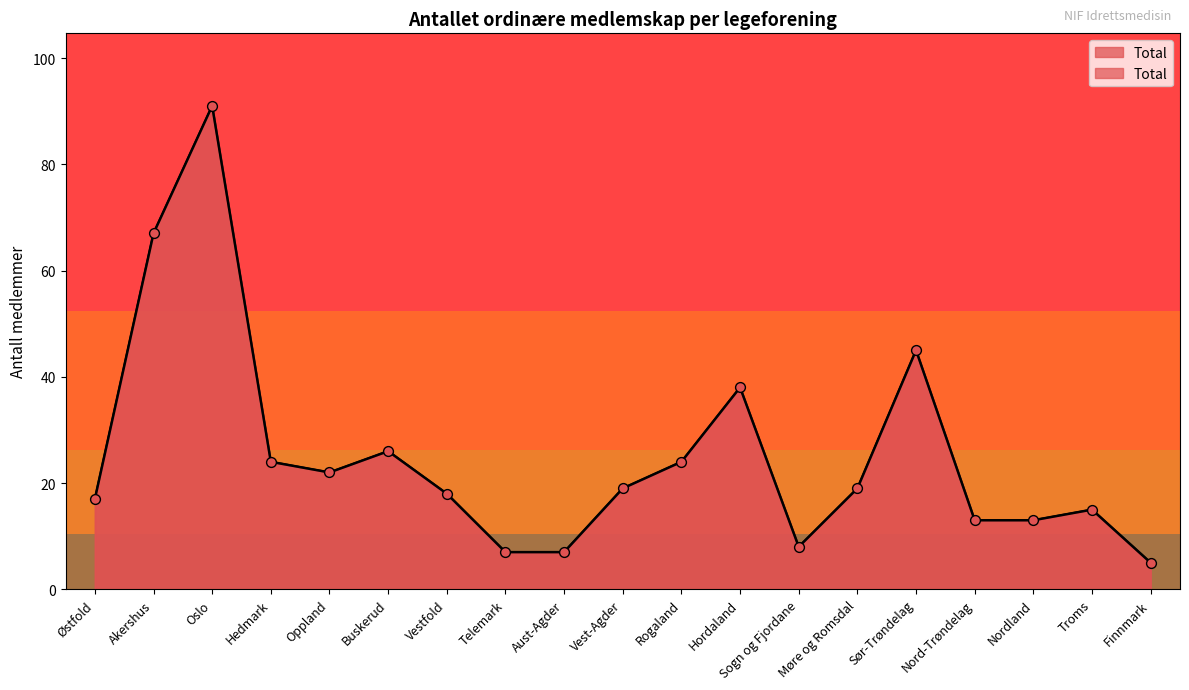

What is the change in value from Oppland to Hordaland?

+16